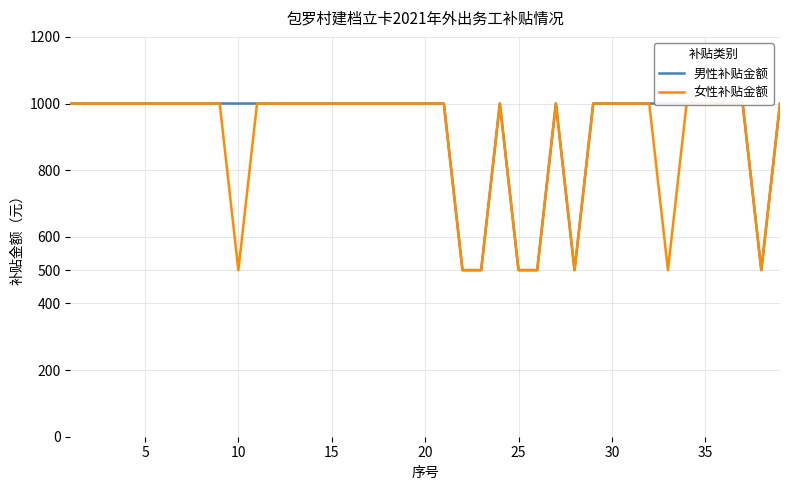

True or false: 男性补贴金额 and 女性补贴金额 intersect in this chart.

False